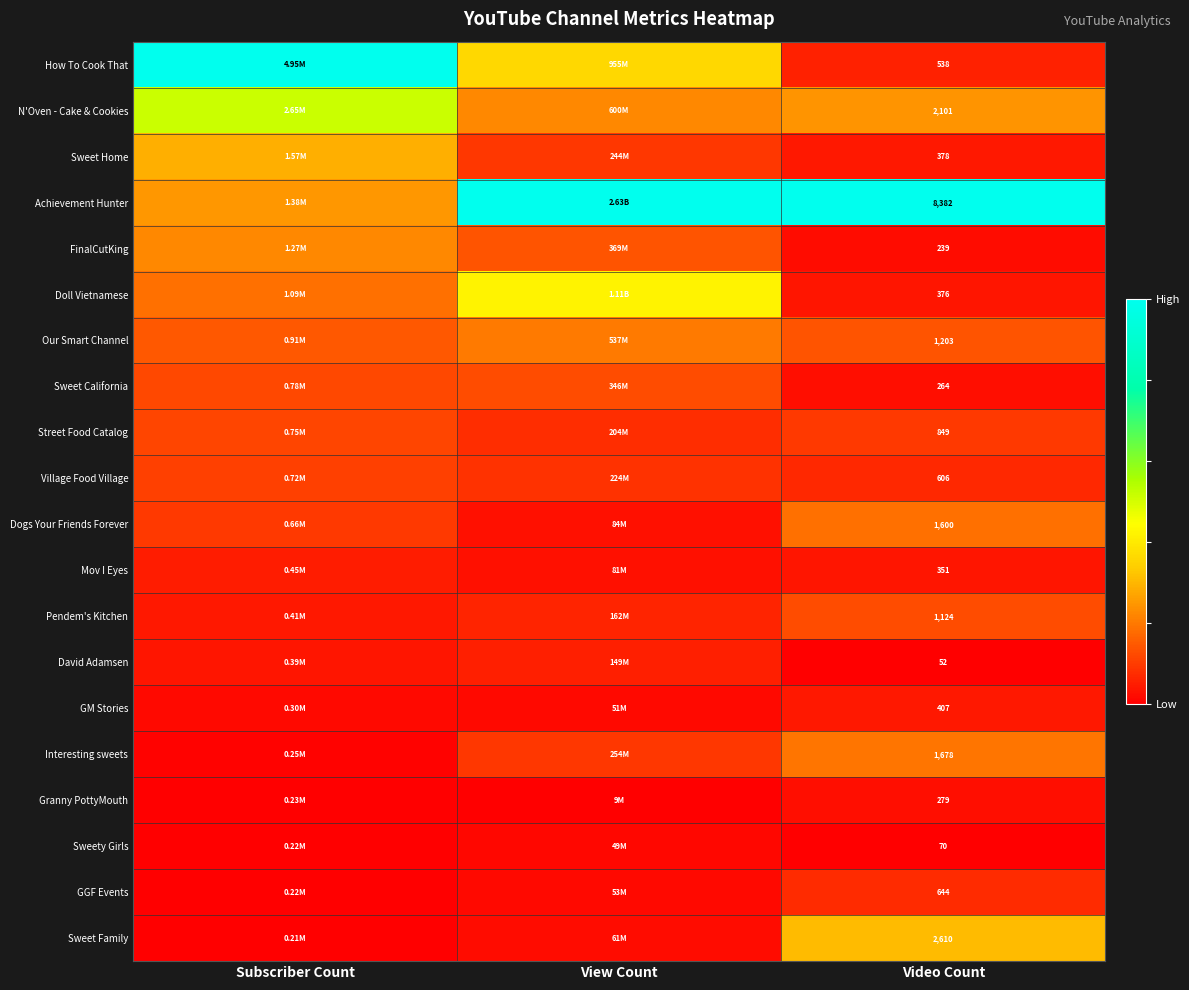

How many categories are shown in the chart?

3